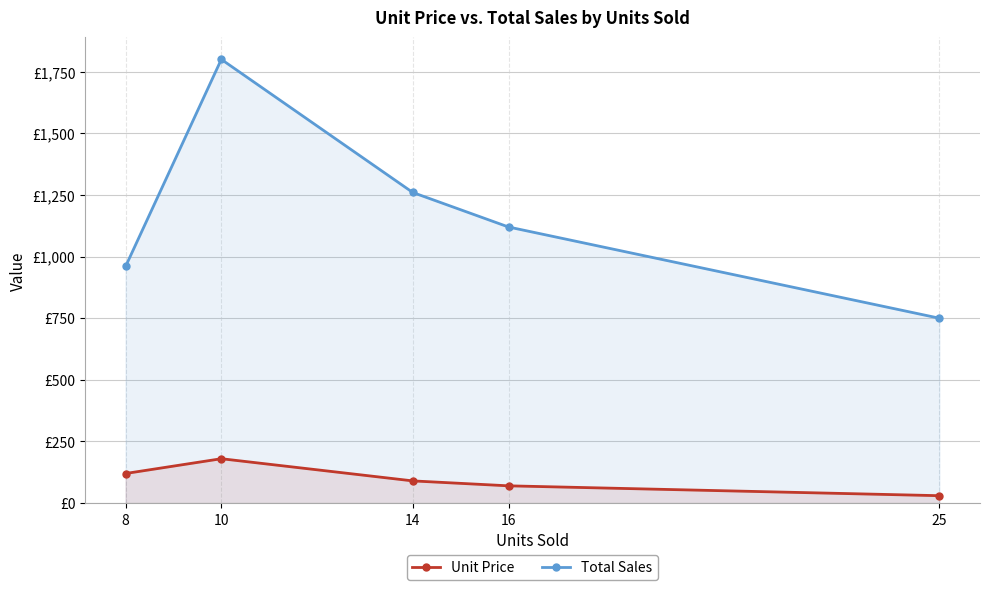

What is the average value of the Total Sales series?

1178